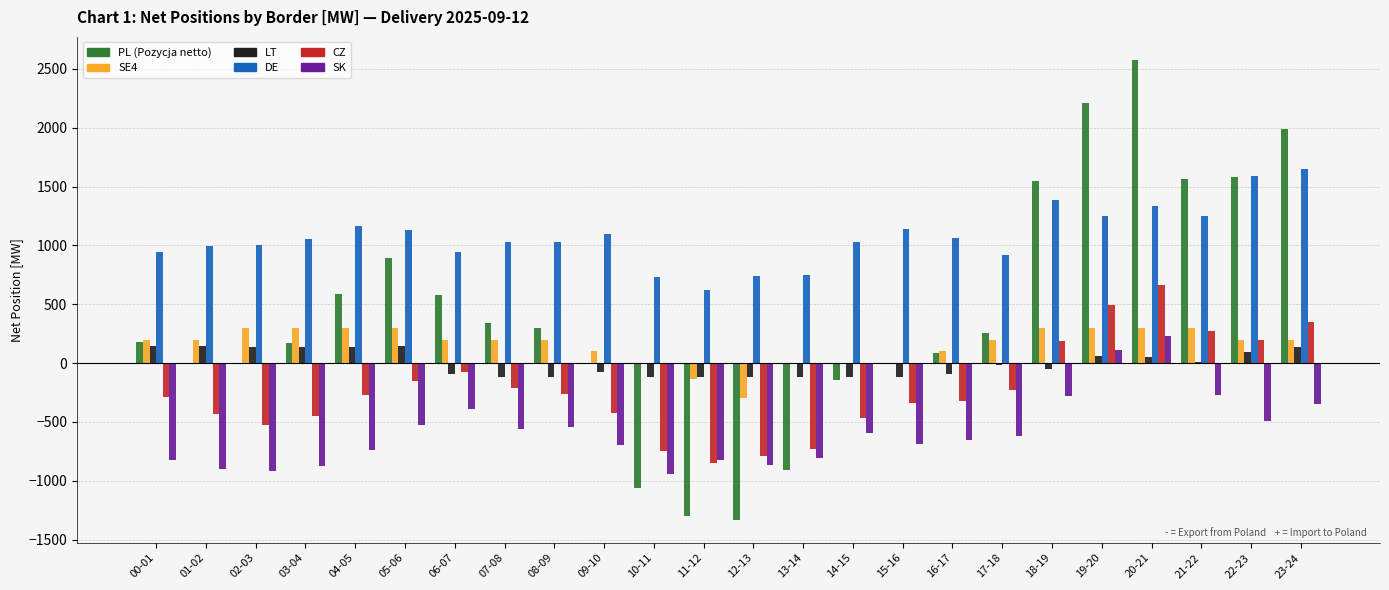

What is the sum of all DE values?

25864.4